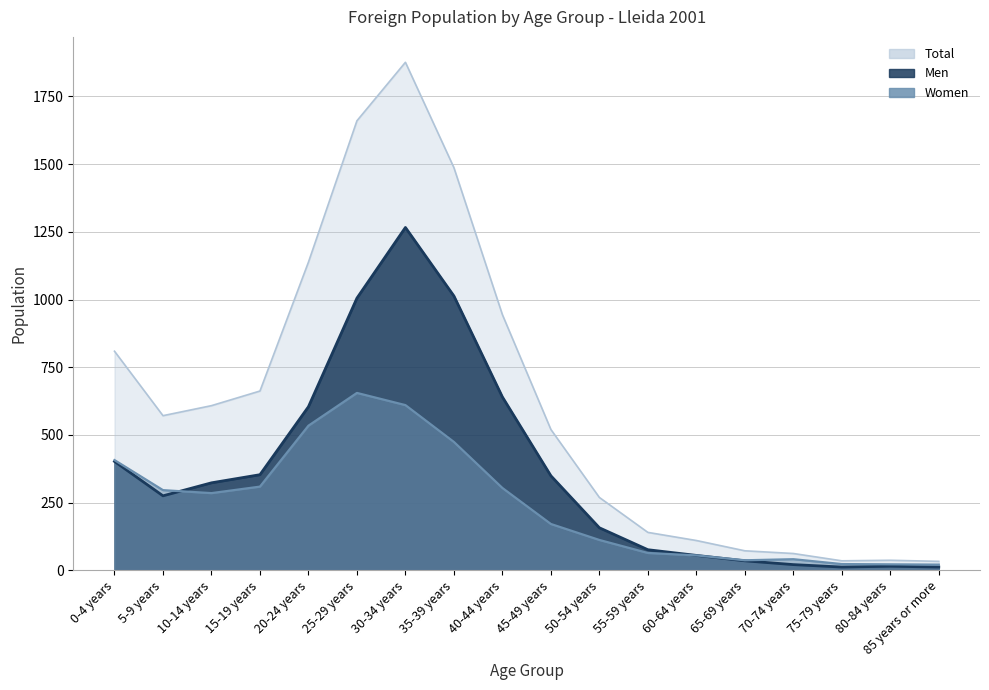

What is the sum of the Men values at 50-54 years and 80-84 years?

172